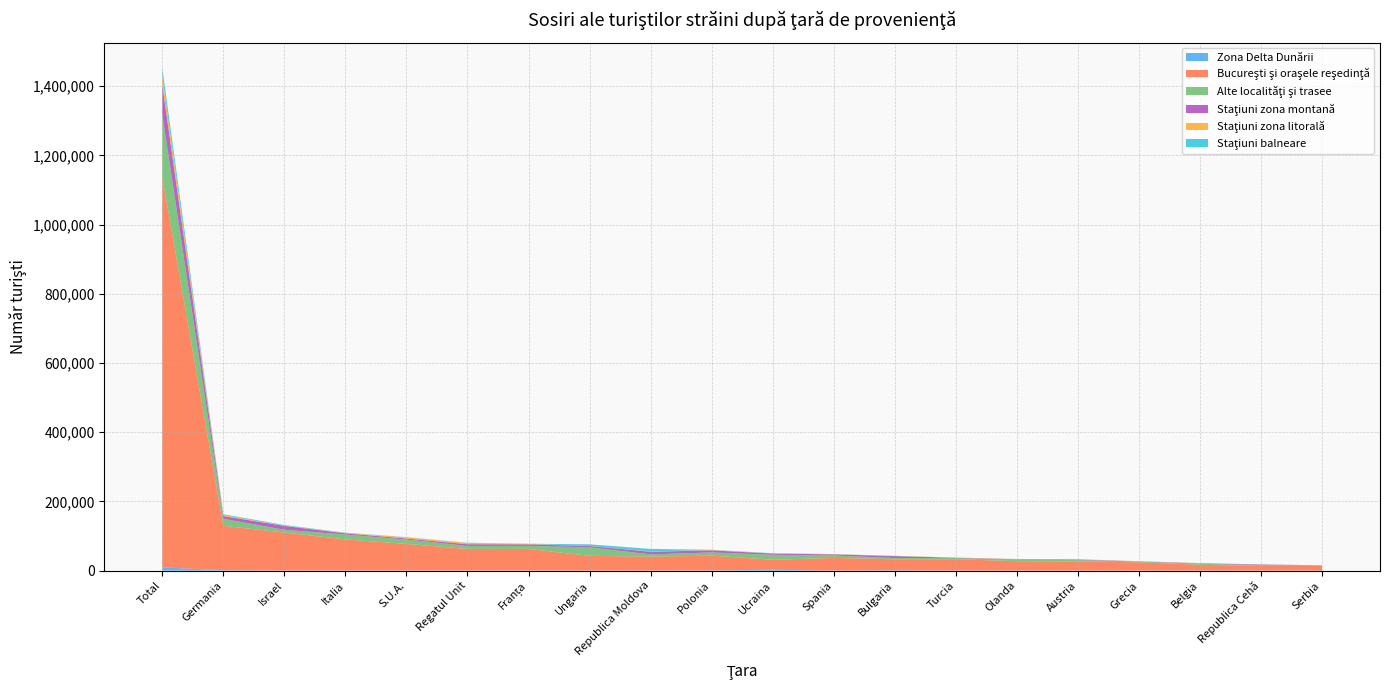

Reading right to left, what are all the values shown in this chart?

Zona Delta Dunării: Serbia=10	Republica Cehă=18	Belgia=86	Grecia=117	Austria=117	Olanda=198	Turcia=155	Bulgaria=1005	Spania=157	Ucraina=2538	Polonia=562	Republica Moldova=195	Ungaria=179	Franța=324	Regatul Unit=272	S.U.A.=287	Italia=640	Israel=164	Germania=1244	Total=9402
Bucureşti şi oraşele reşedinţă: Serbia=13955	Republica Cehă=13360	Belgia=16942	Grecia=24080	Austria=26358	Olanda=27186	Turcia=32940	Bulgaria=31803	Spania=36699	Ucraina=28919	Polonia=42787	Republica Moldova=40331	Ungaria=42623	Franța=62481	Regatul Unit=62501	S.U.A.=76952	Italia=89721	Israel=110022	Germania=128344	Total=1128450
Alte localităţi şi trasee: Serbia=1114	Republica Cehă=2331	Belgia=2877	Grecia=1988	Austria=4122	Olanda=4071	Turcia=3314	Bulgaria=3785	Spania=6960	Ucraina=14273	Polonia=9197	Republica Moldova=6602	Ungaria=24599	Franța=8697	Regatul Unit=8555	S.U.A.=12562	Italia=13981	Israel=7890	Germania=20175	Total=181472
Staţiuni zona montană: Serbia=413	Republica Cehă=1888	Belgia=1230	Grecia=592	Austria=1477	Olanda=1482	Turcia=766	Bulgaria=5588	Spania=3273	Ucraina=3707	Polonia=6184	Republica Moldova=7572	Ungaria=3860	Franța=4599	Regatul Unit=5066	S.U.A.=3058	Italia=3635	Israel=11284	Germania=8058	Total=85503
Staţiuni zona litorală: Serbia=61	Republica Cehă=262	Belgia=564	Grecia=292	Austria=712	Olanda=520	Turcia=739	Bulgaria=461	Spania=618	Ucraina=437	Polonia=855	Republica Moldova=856	Ungaria=275	Franța=1162	Regatul Unit=3643	S.U.A.=3622	Italia=1009	Israel=614	Germania=2792	Total=24380
Staţiuni balneare: Serbia=162	Republica Cehă=276	Belgia=259	Grecia=169	Austria=436	Olanda=245	Turcia=80	Bulgaria=176	Spania=236	Ucraina=599	Polonia=750	Republica Moldova=7240	Ungaria=4571	Franța=544	Regatul Unit=638	S.U.A.=445	Italia=709	Israel=1982	Germania=2447	Total=24448